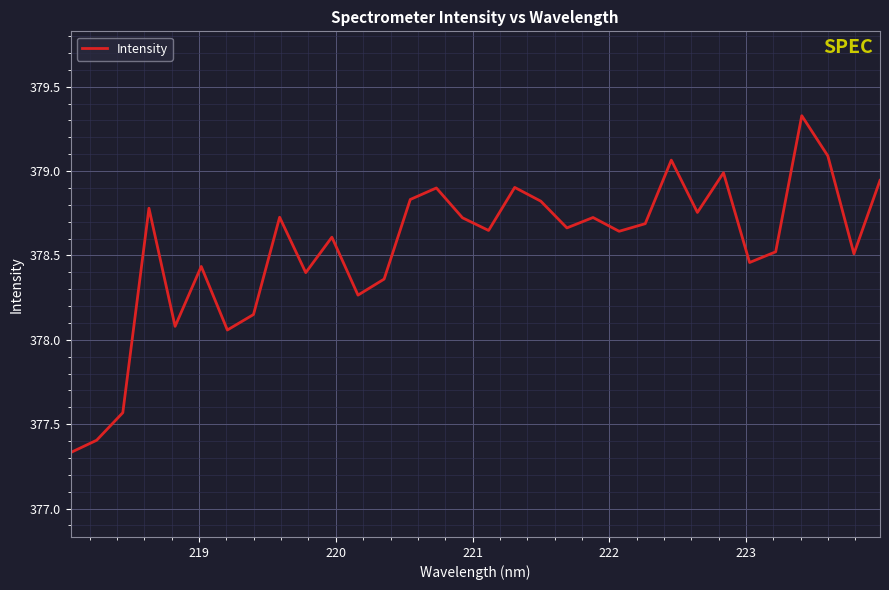

What is the maximum value shown in the chart?

379.3